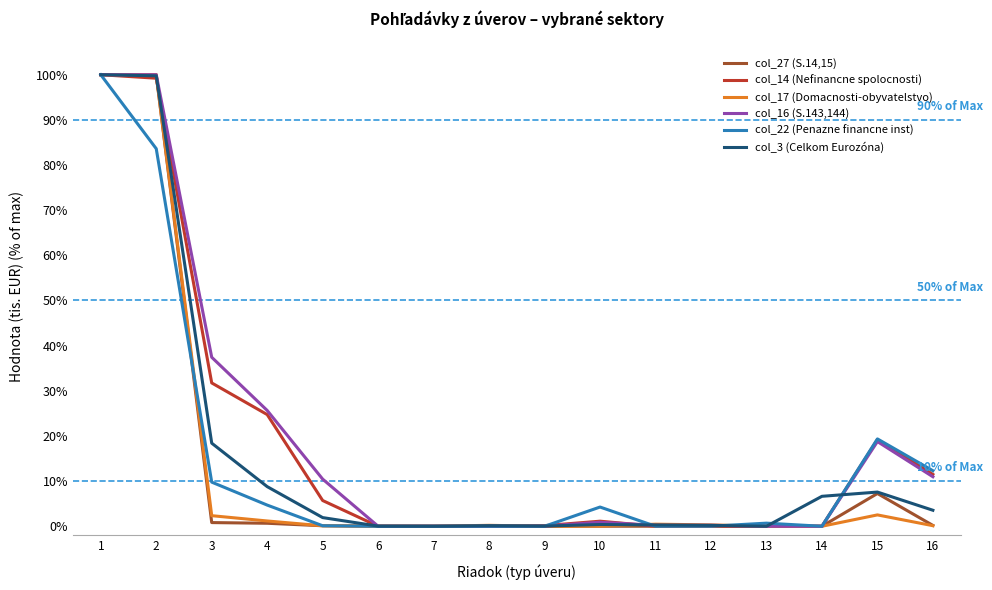

What is the maximum value shown in the chart?

100.0